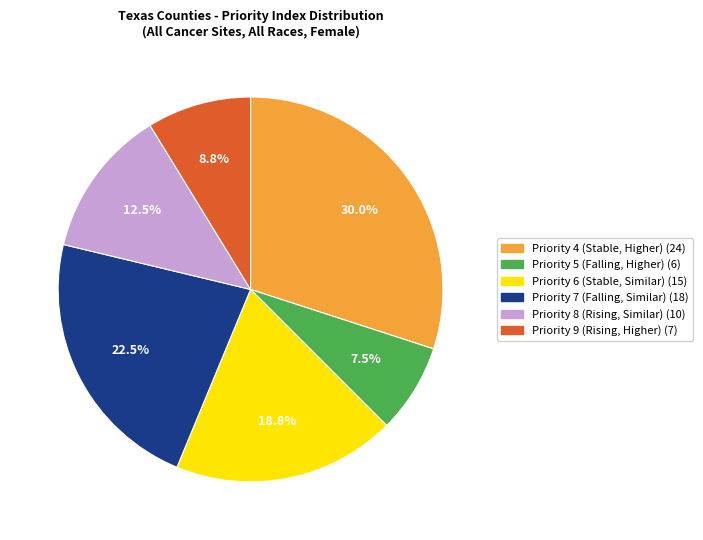

Does any single category account for the majority?

No